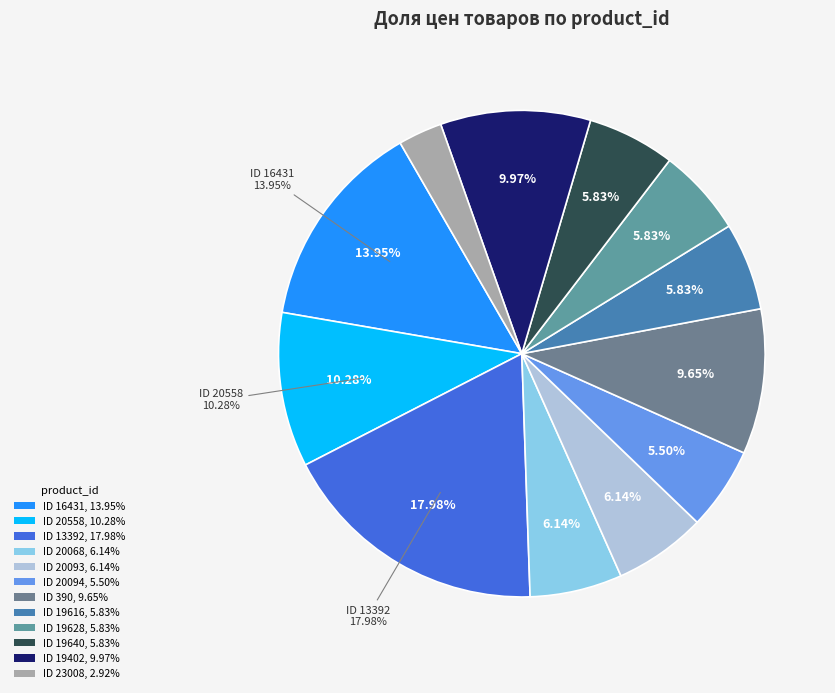

The 19402 slice represents 10% of the pie. True or false?

True